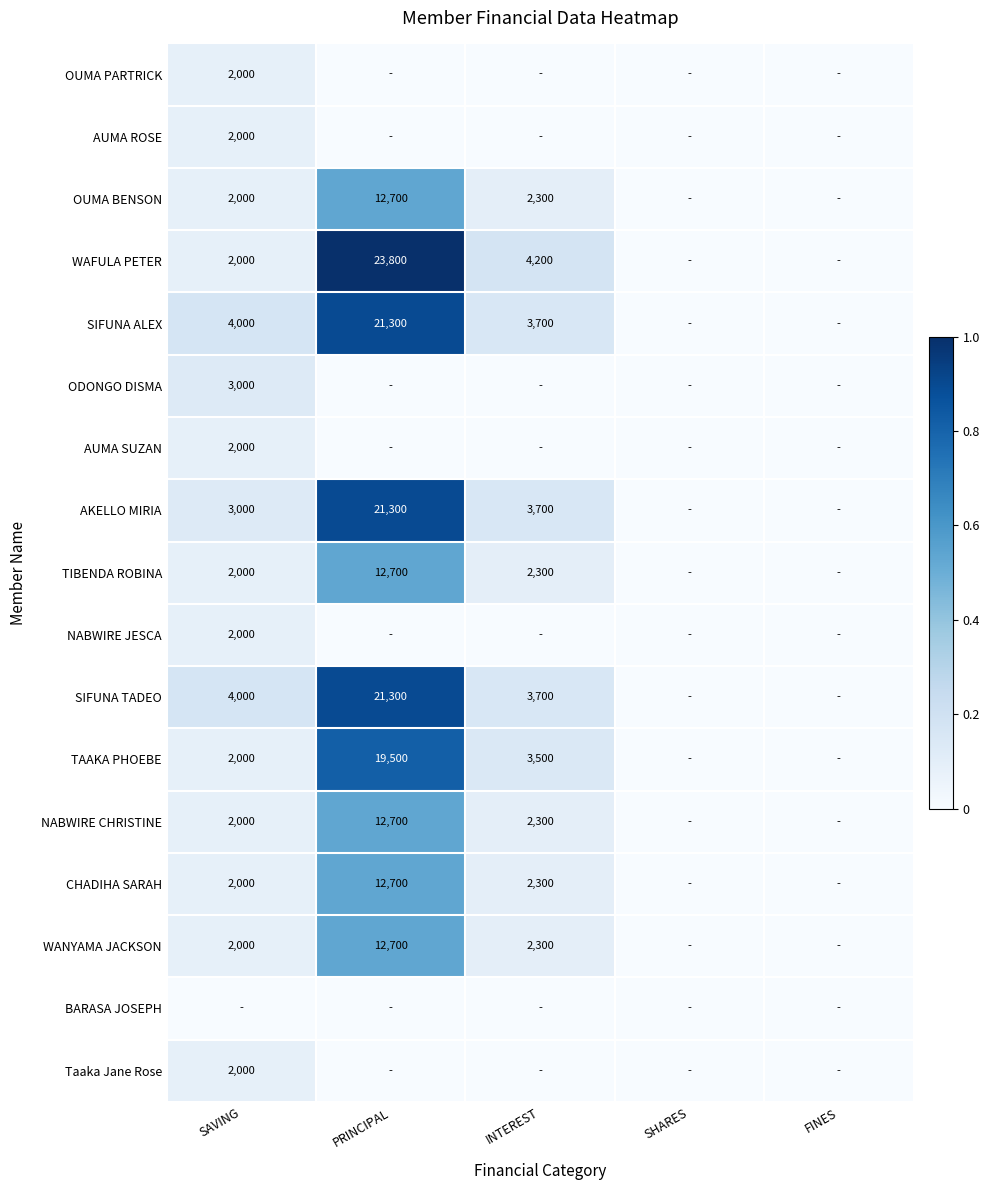

The AUMA ROSE series shows 2000 at SAVING. True or false?

True